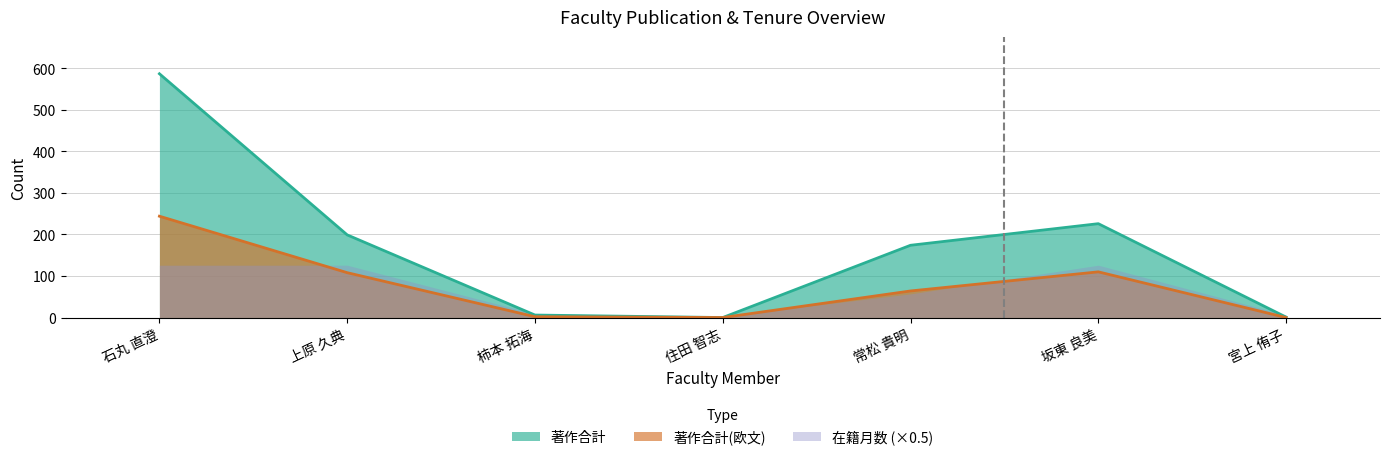

What is the difference between the 著作合計(欧文) values at 坂東 良美 and 宮上 侑子?

110